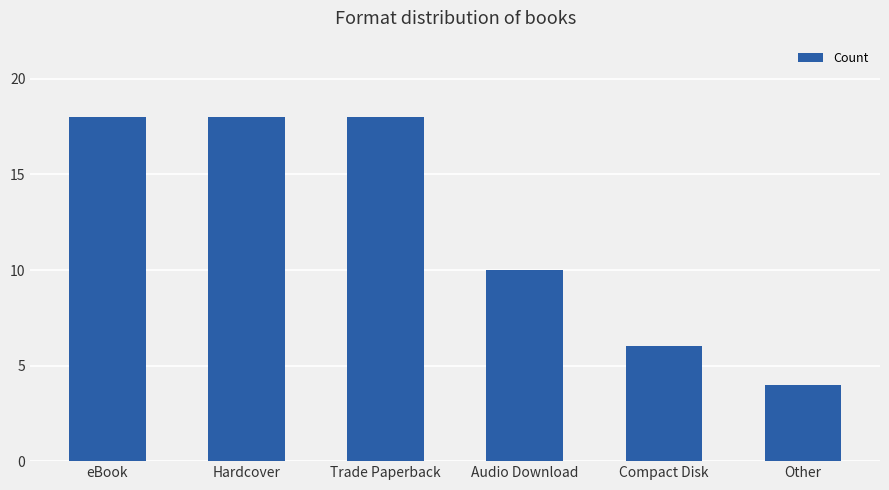

The value at Hardcover is 18. True or false?

True